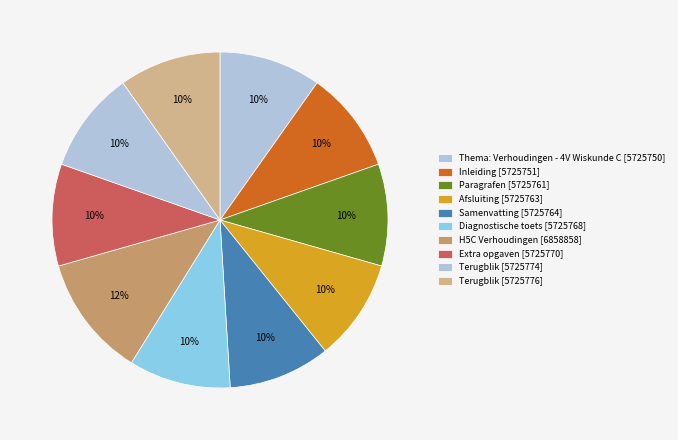

How many segments does this pie chart have?

10